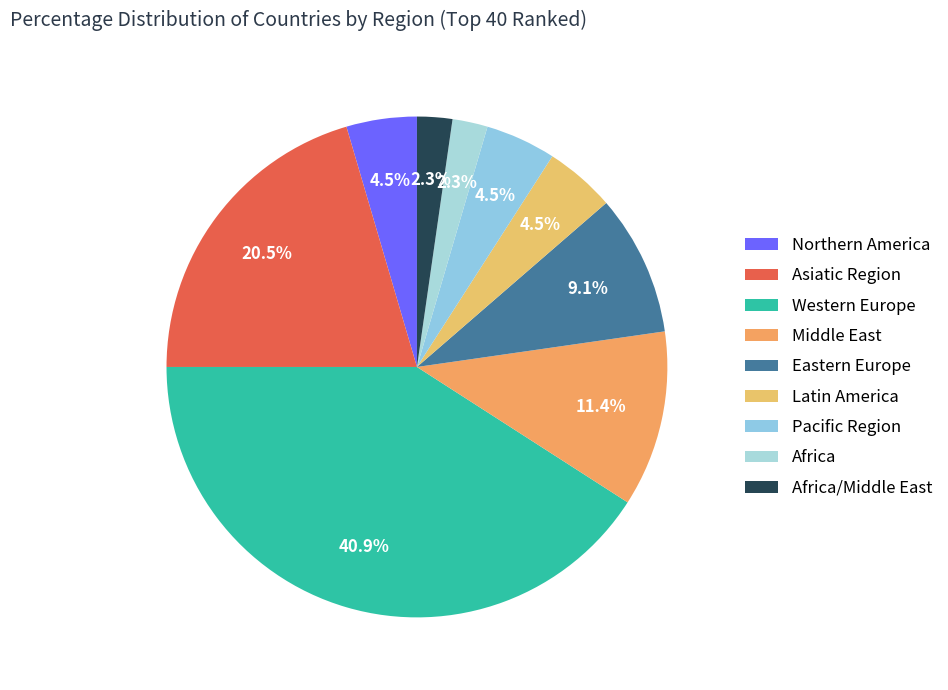

Rank the categories by value from lowest to highest.

Africa, Africa/Middle East, Northern America, Latin America, Pacific Region, Eastern Europe, Middle East, Asiatic Region, Western Europe